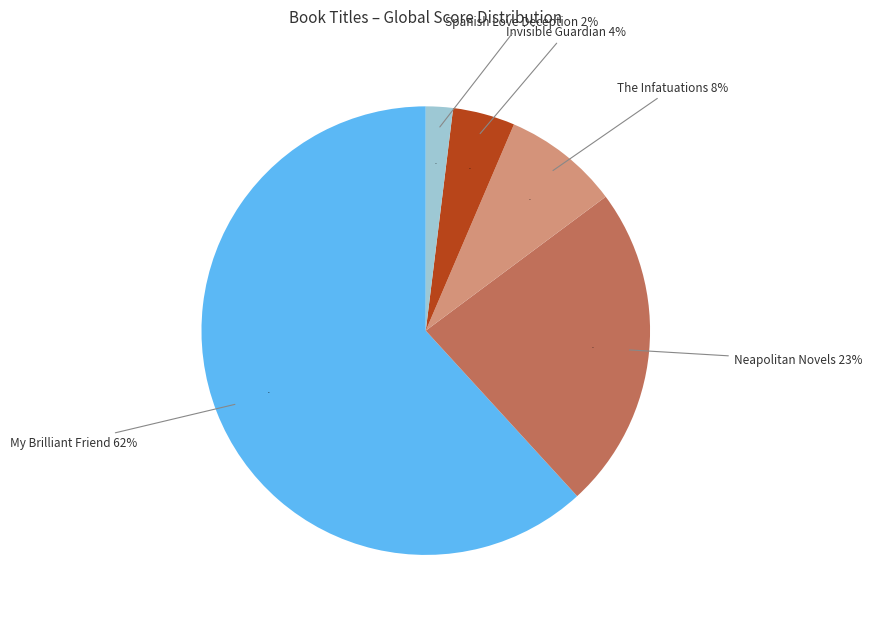

What is the largest slice in the pie chart?

My Brilliant Friend